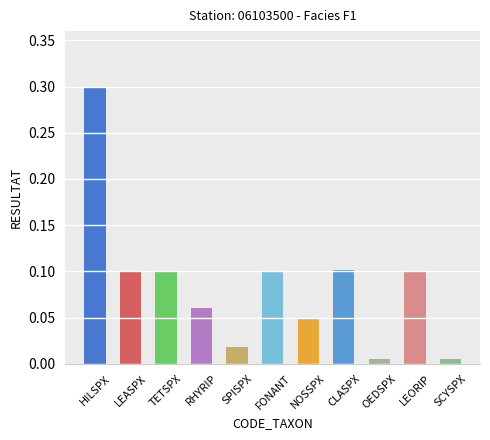

What is the label of the 10th bar from the left?

LEORIP